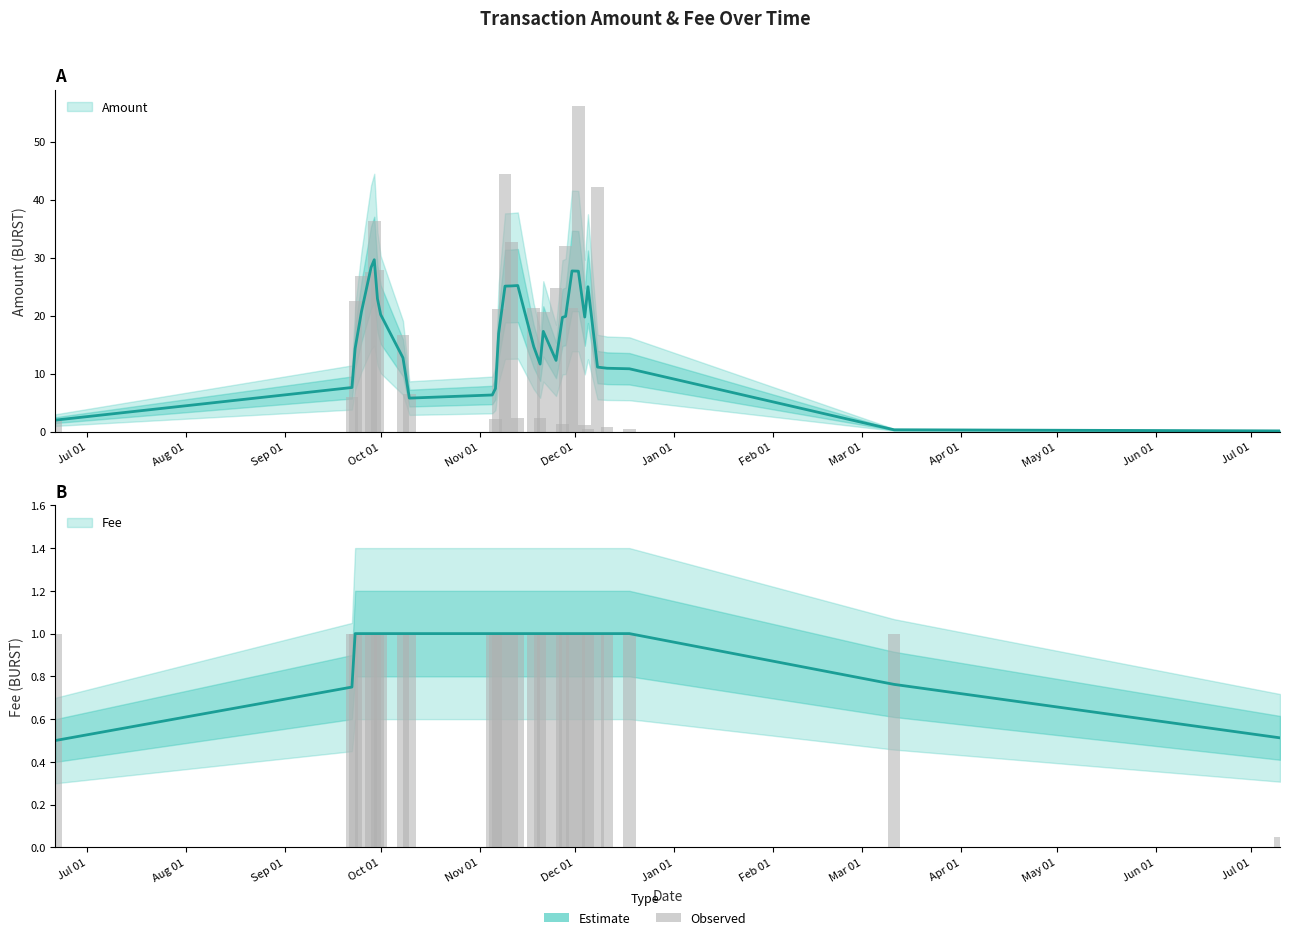

What are all the series names shown in the legend?

Amount, Fee